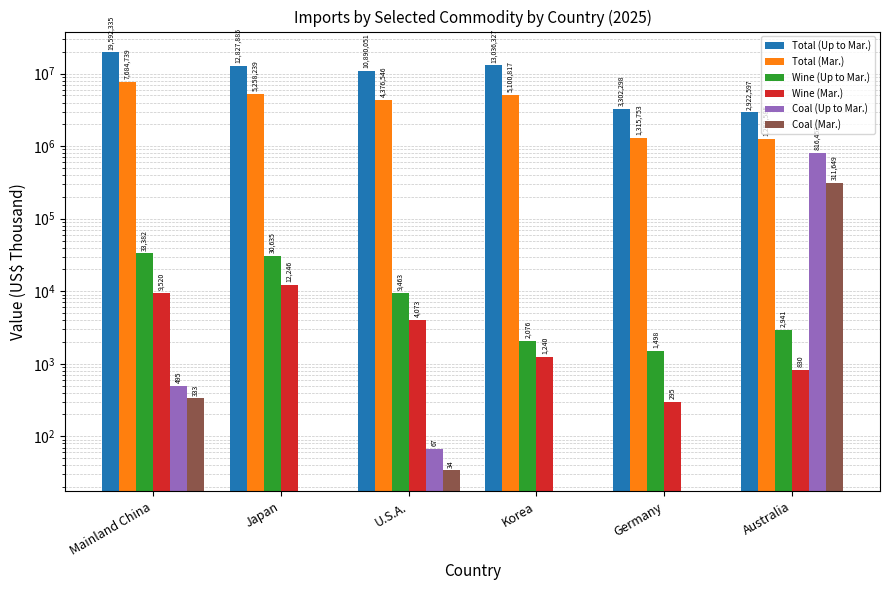

What is the average value of the Wine (Mar.) series?

4701